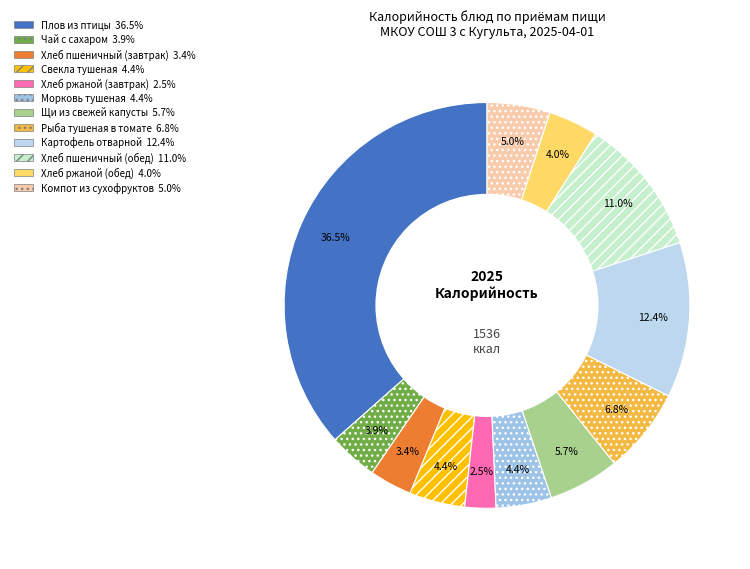

To the nearest percent, what is the difference between the Хлеб ржаной (завтрак) and Щи из свежей капусты slice percentages?

3%